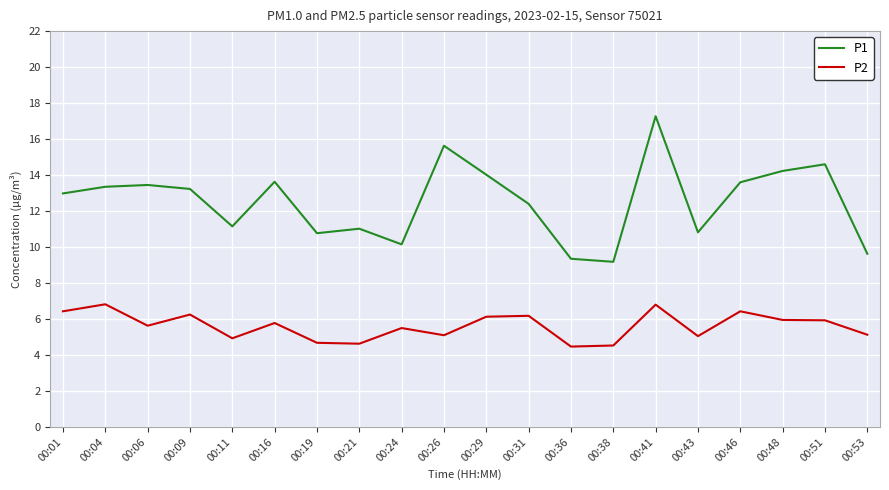

The value of P1 at 00:06 is 13.4. True or false?

True